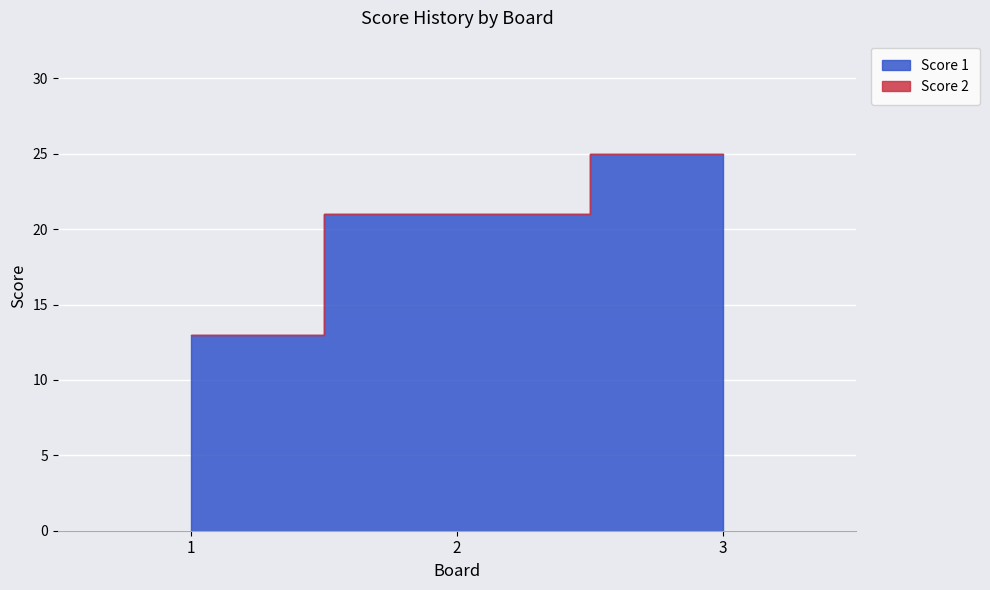

Is it true that Score 1 equals 13 at 1?

True